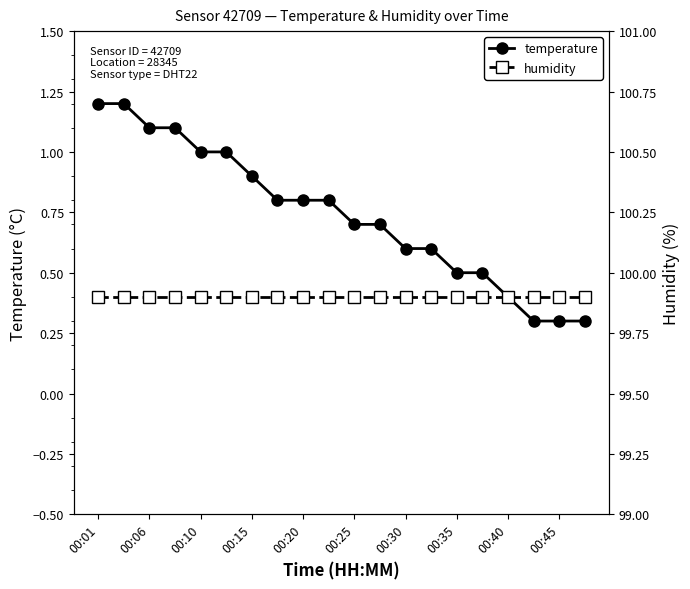

Which series has the largest range (max minus min)?

temperature